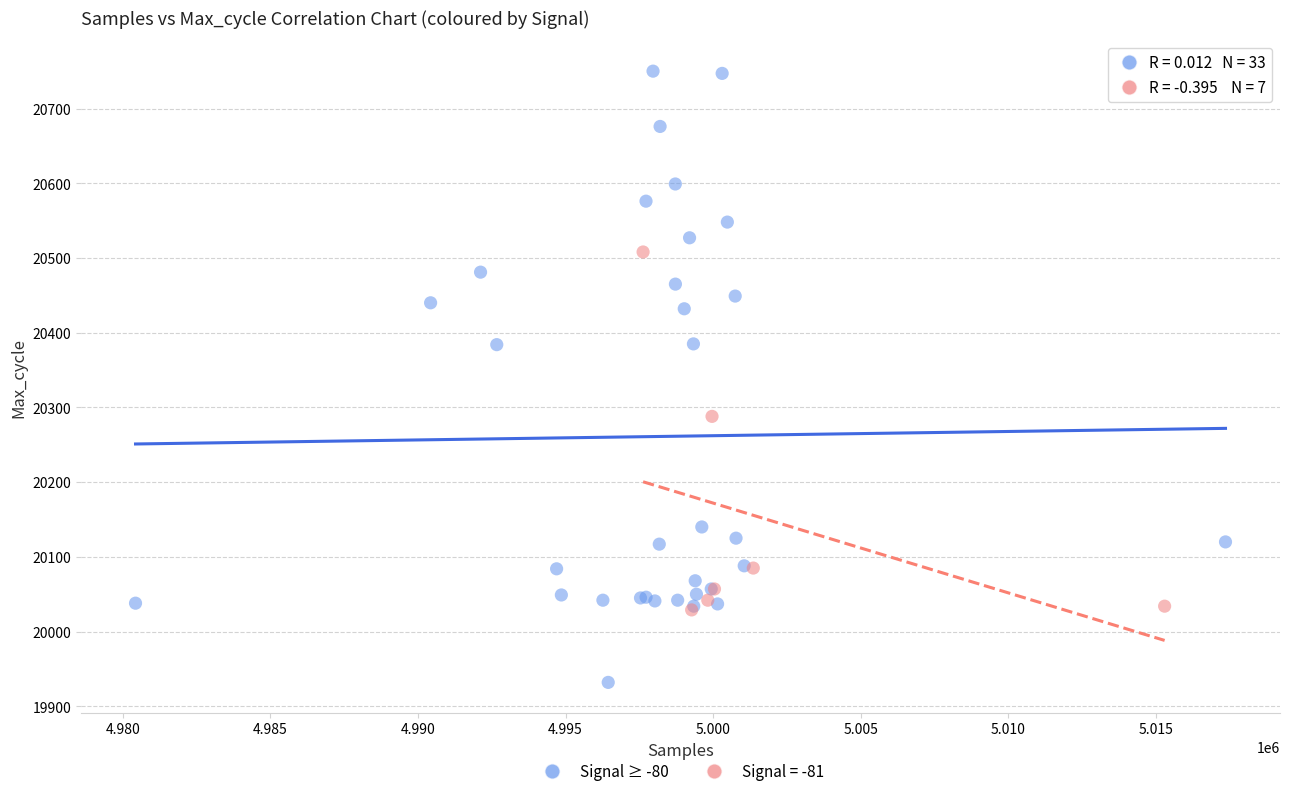

Which series has the largest Y range (max minus min)?

Signal ≥ -80